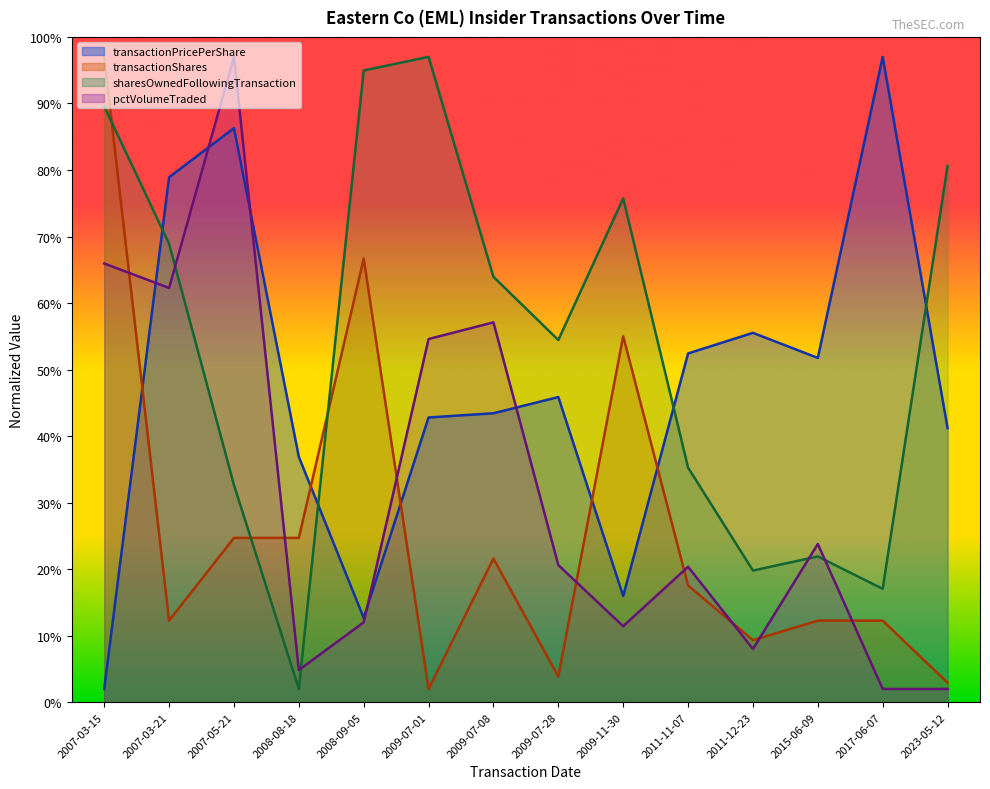

Does the chart display data point markers on the line(s)?

No